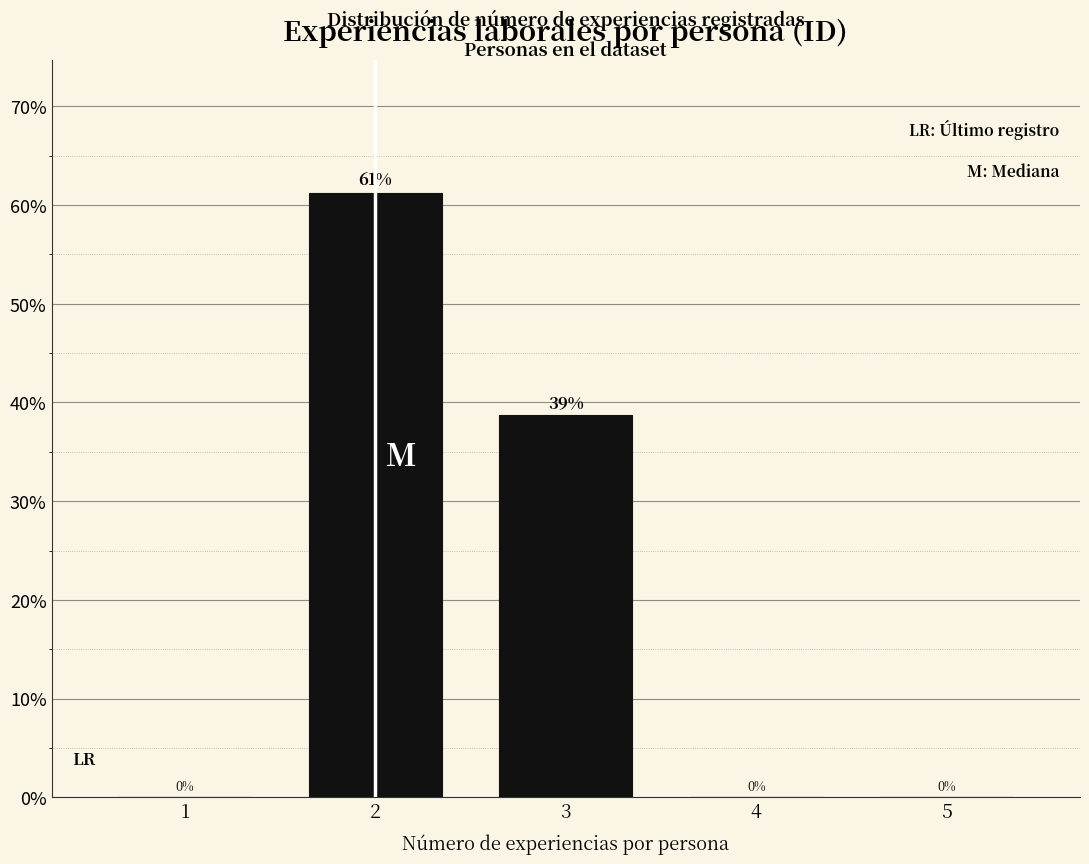

What is the greatest value displayed?

61.3